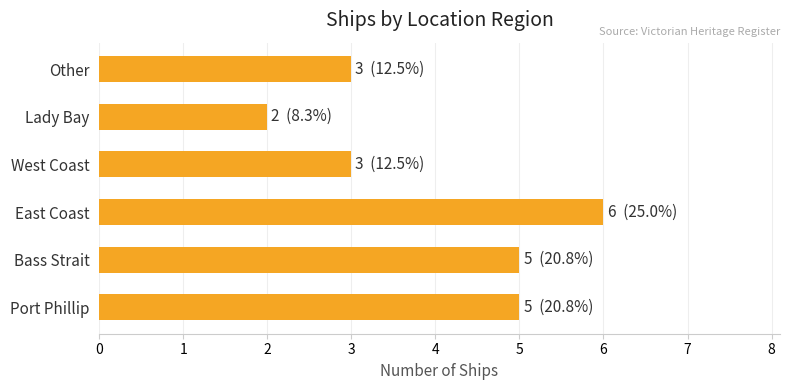

What value does the data have at East Coast?

6